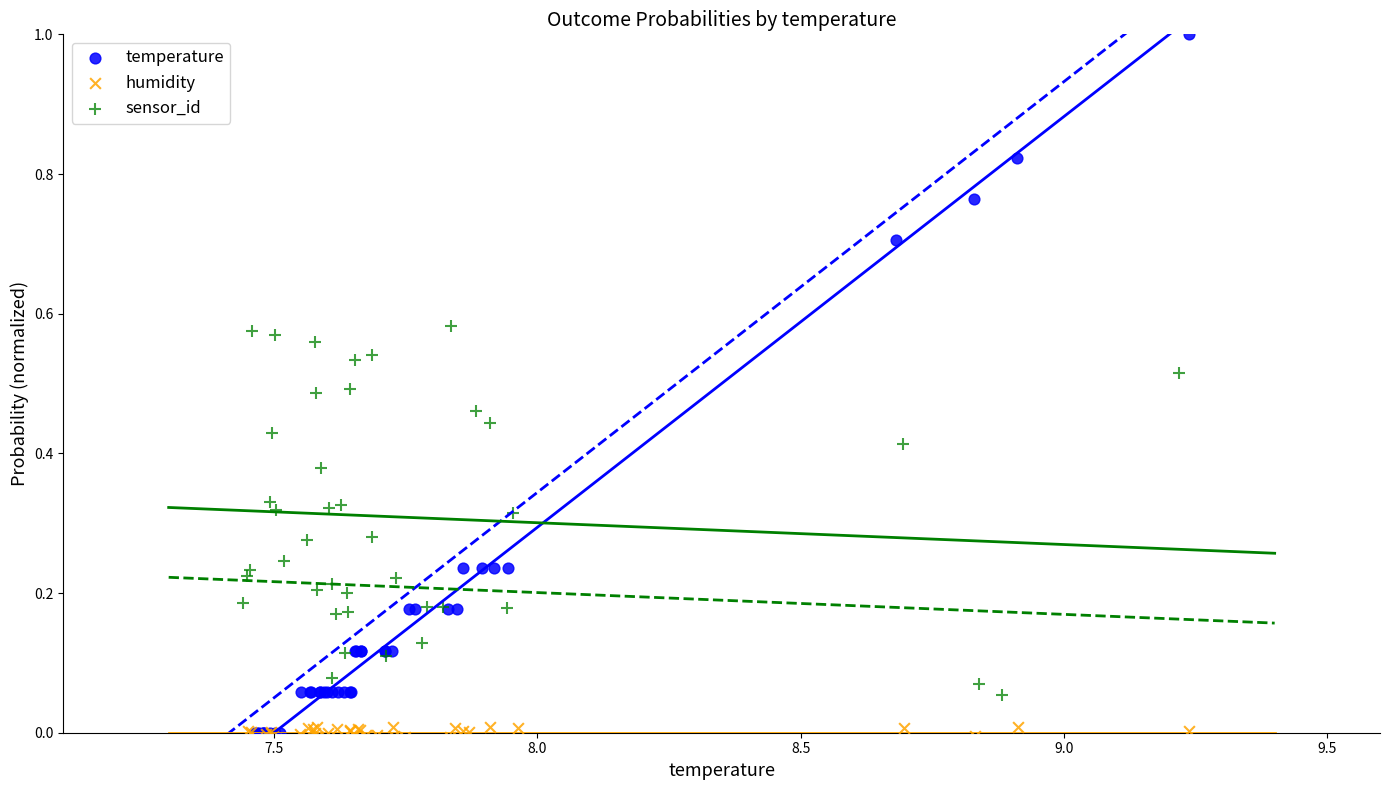

Which series reaches the minimum Y coordinate?

humidity